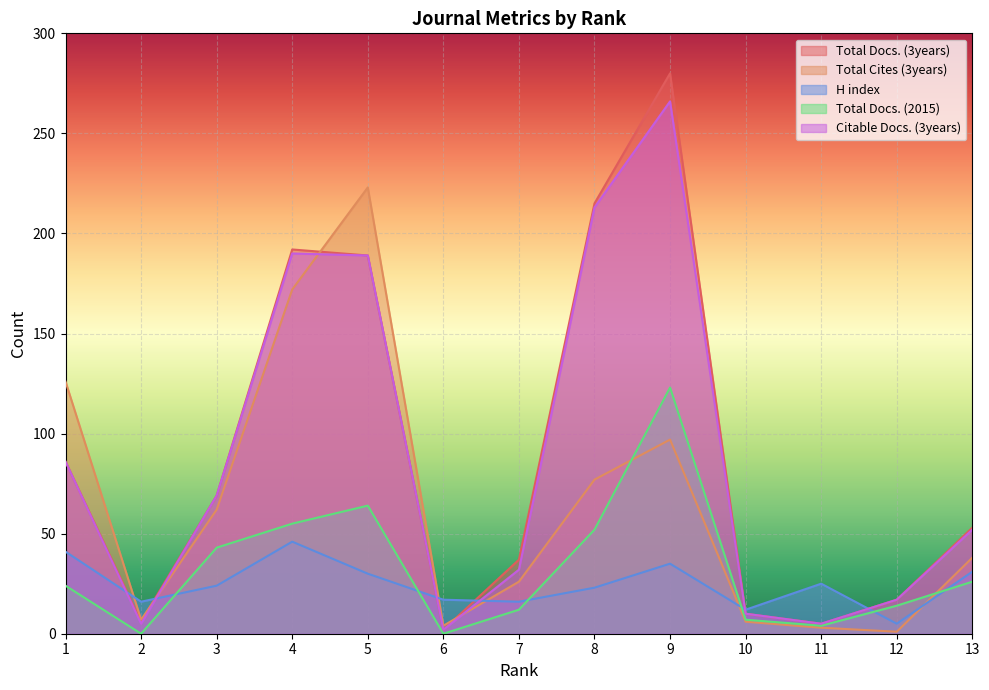

What is the highest value of the Total Docs. (2015) series?

123